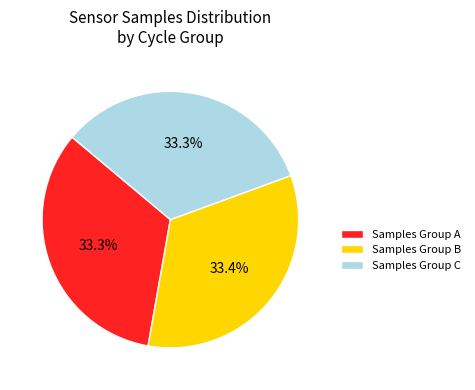

Does Samples Group C account for over 50% of the chart?

No